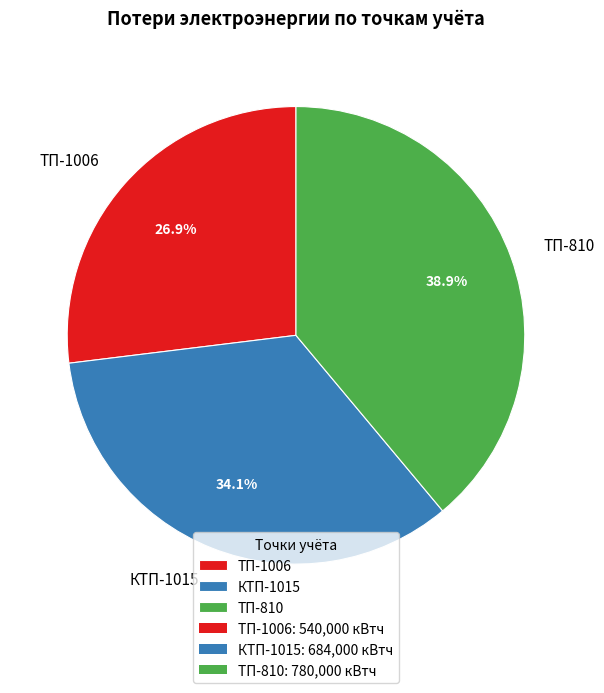

Rank the categories by value from lowest to highest.

ТП-1006, КТП-1015, ТП-810